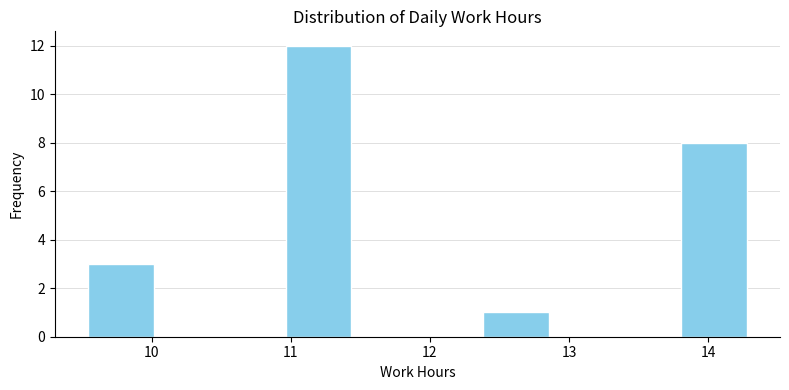

Reading left to right, transcribe this chart: for each bar, give the range it covers on the x-axis and its height. Neither the bar edges nor the heights are printed on the chart, so give them approximately, as read against the axes.

9.5 to 10.0: 3
10.0 to 10.5: 0
10.5 to 11.0: 0
11.0 to 11.4: 12
11.4 to 11.9: 0
11.9 to 12.4: 0
12.4 to 12.9: 1
12.9 to 13.3: 0
13.3 to 13.8: 0
13.8 to 14.3: 8